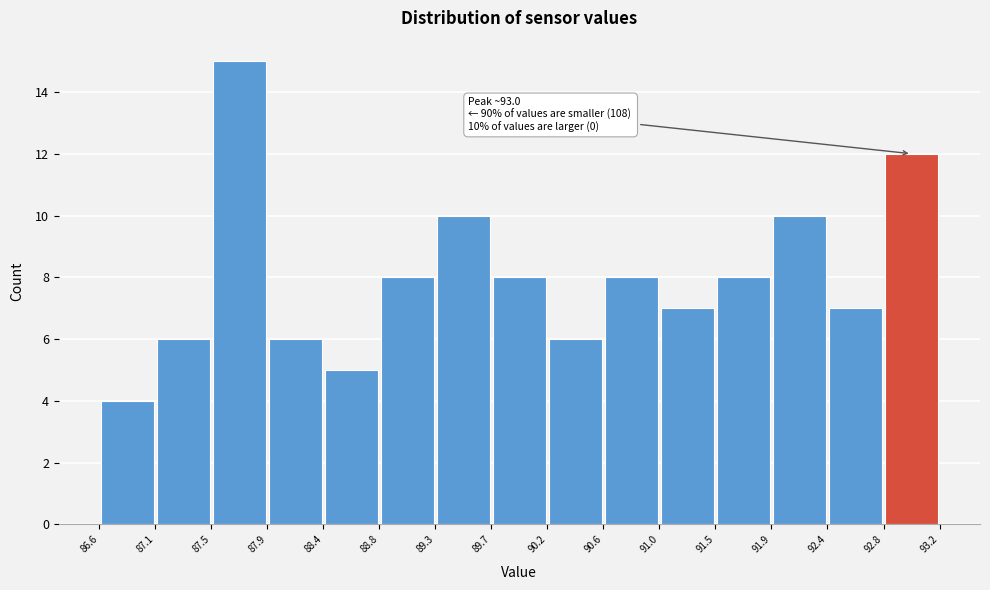

Over which range of the x-axis is the bar tallest?

87.5 to 87.9